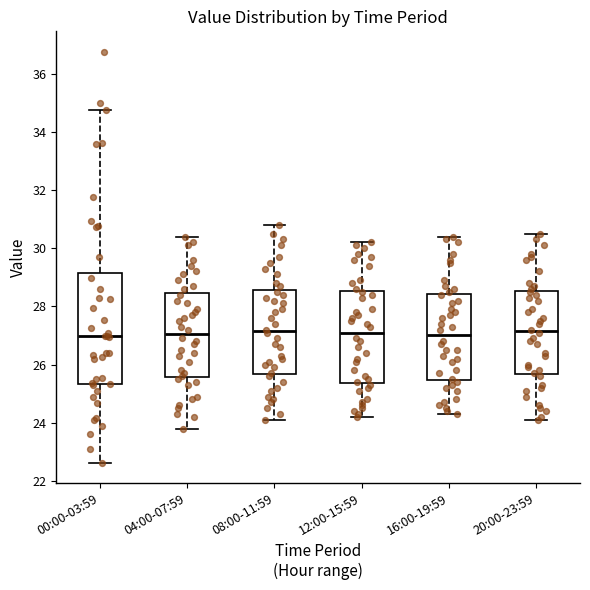

Which box is the tallest, from its lower edge to its upper edge?

00:00-03:59